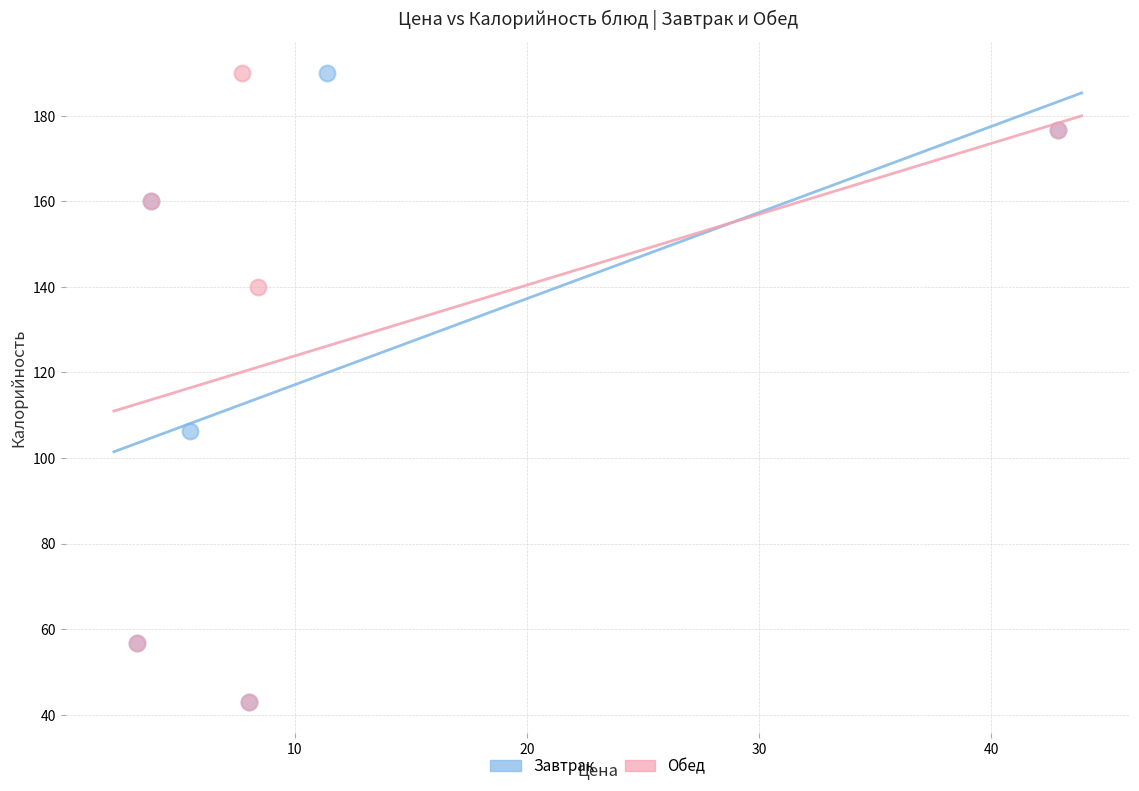

What are all the series names shown in the legend?

Завтрак, Обед